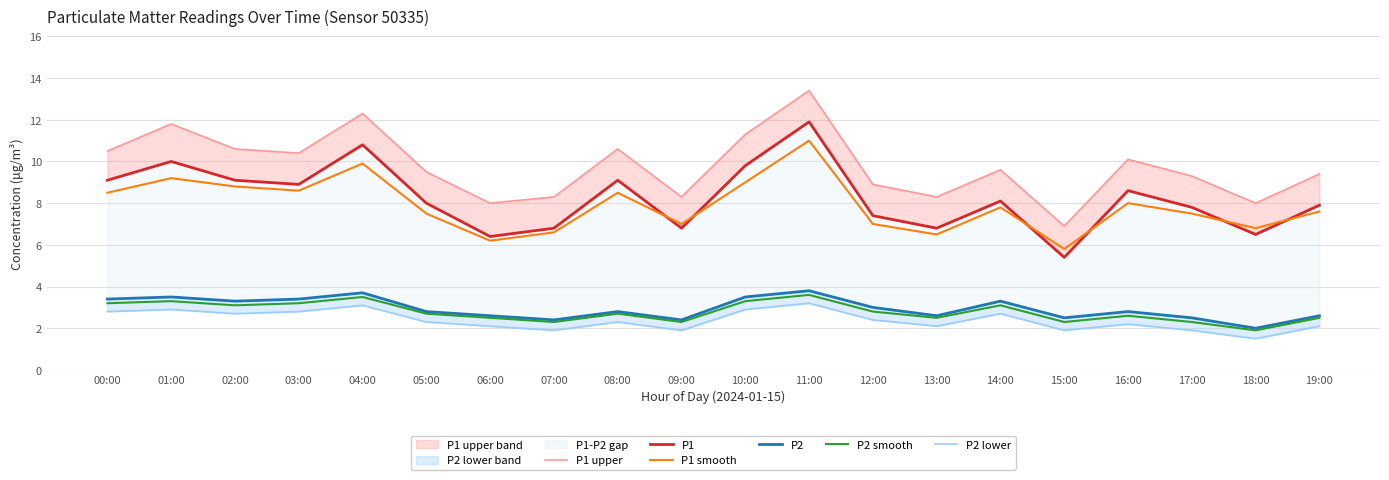

True or false: P1 upper and P2 smooth intersect in this chart.

False